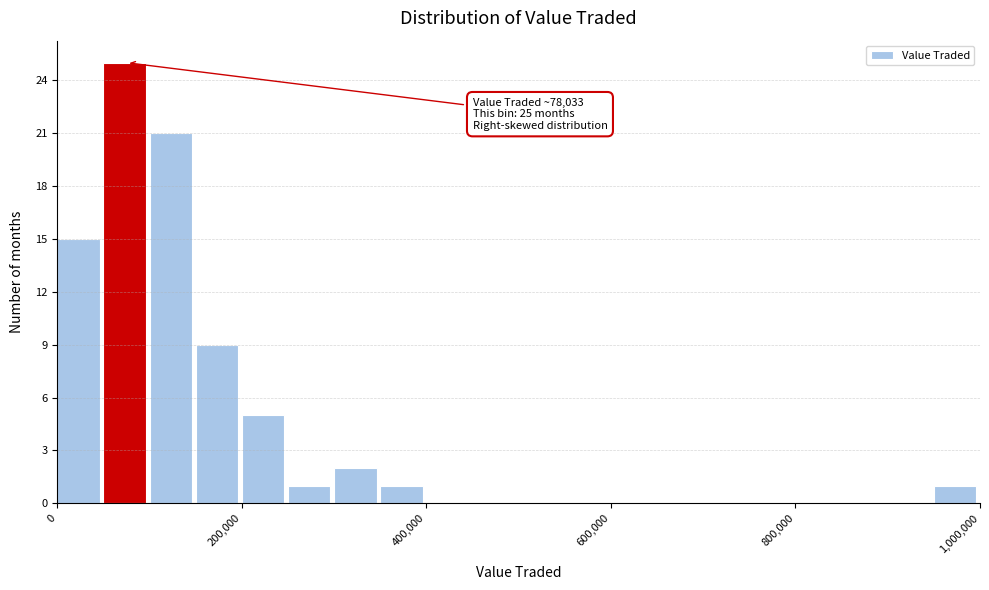

Around what value on the x-axis is the tallest bar? Give the approximate position of its centre, as read against the axis.

80000